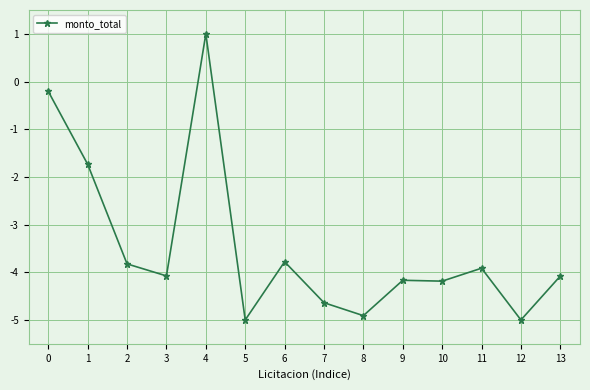

What is the sum of the values at 9 and 4?

-3.2